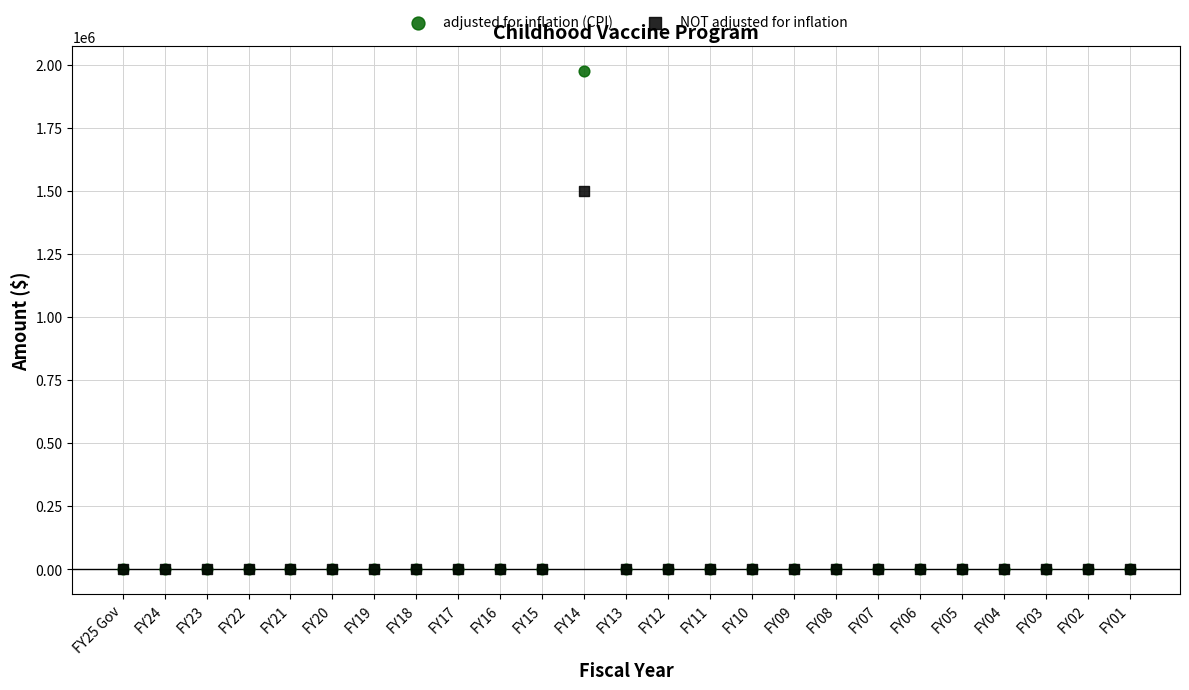

What are all the series names shown in the legend?

adjusted for inflation (CPI), NOT adjusted for inflation